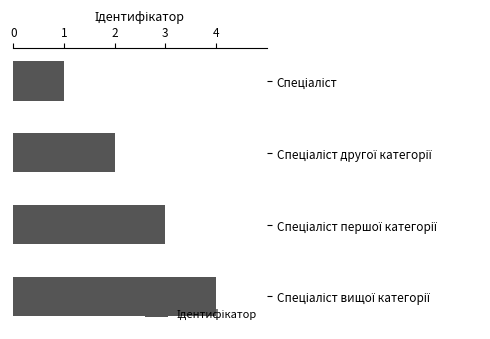

Reading bottom to top, transcribe all the data shown in this chart.

4	3	2	1